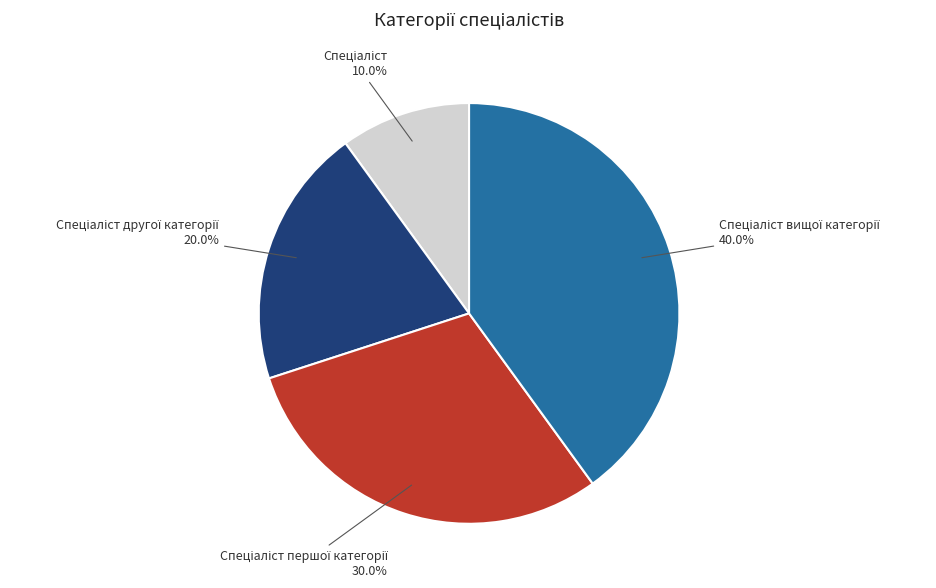

Does any single category account for the majority?

No